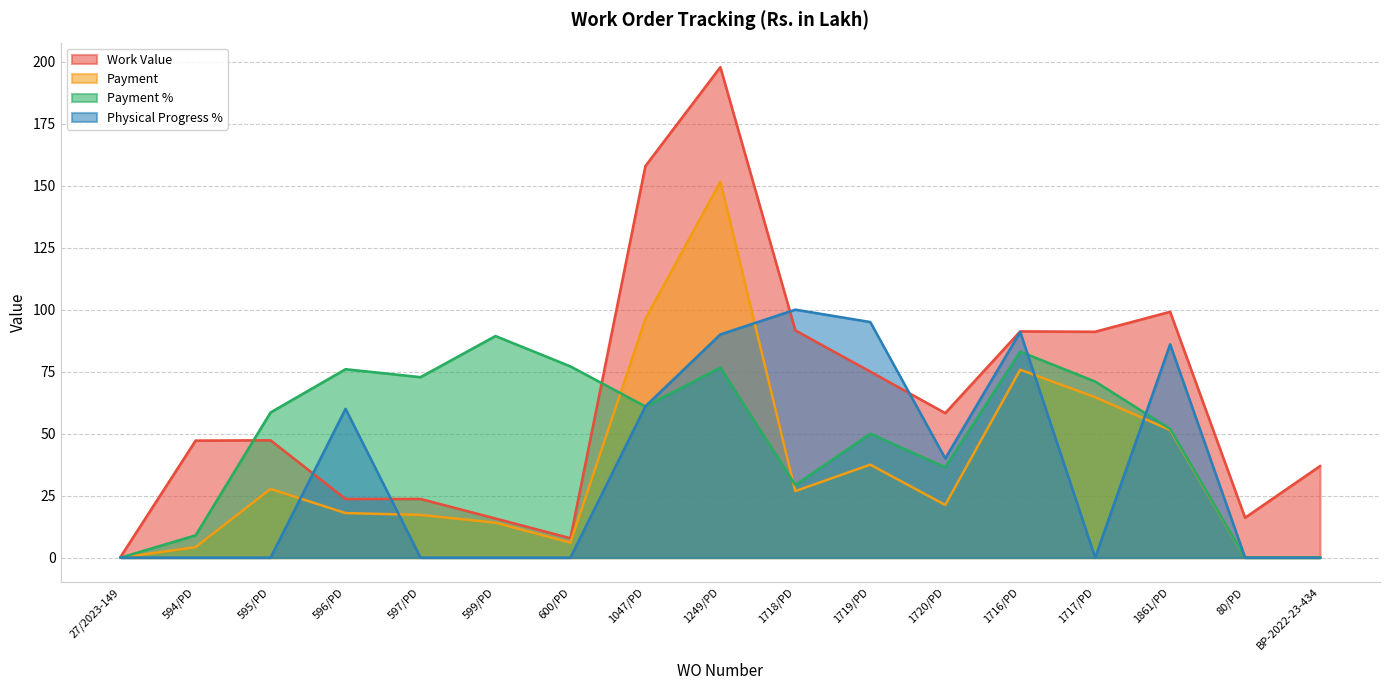

In Payment %, how many points are higher than both neighbors (excluding endpoints)?

5